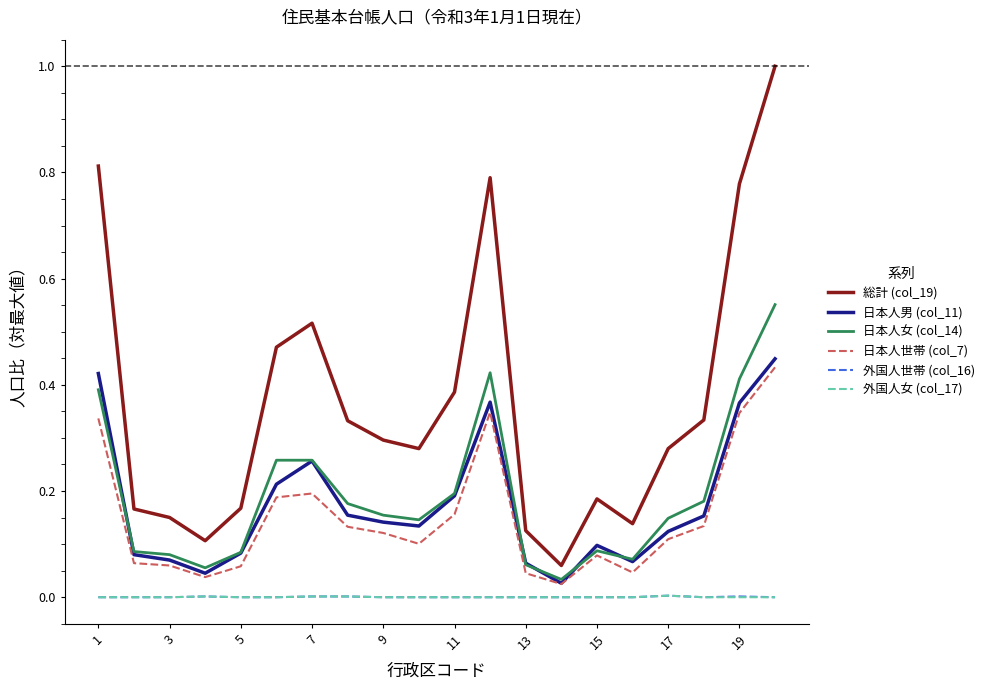

True or false: 日本人女 (col_14) and 外国人世帯 (col_16) intersect in this chart.

False